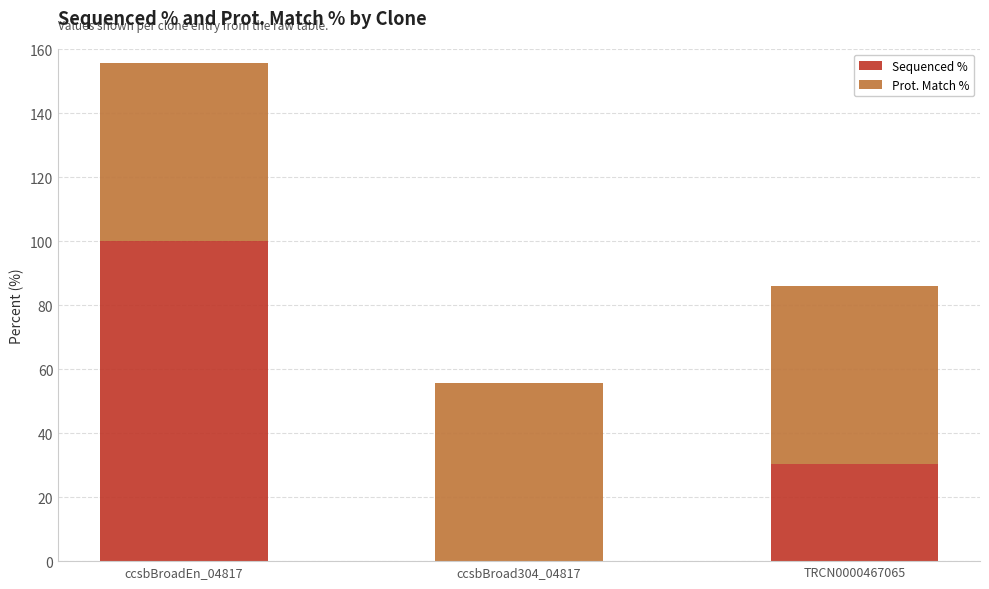

True or false: Sequenced % has a value of 30.4 at TRCN0000467065.

True